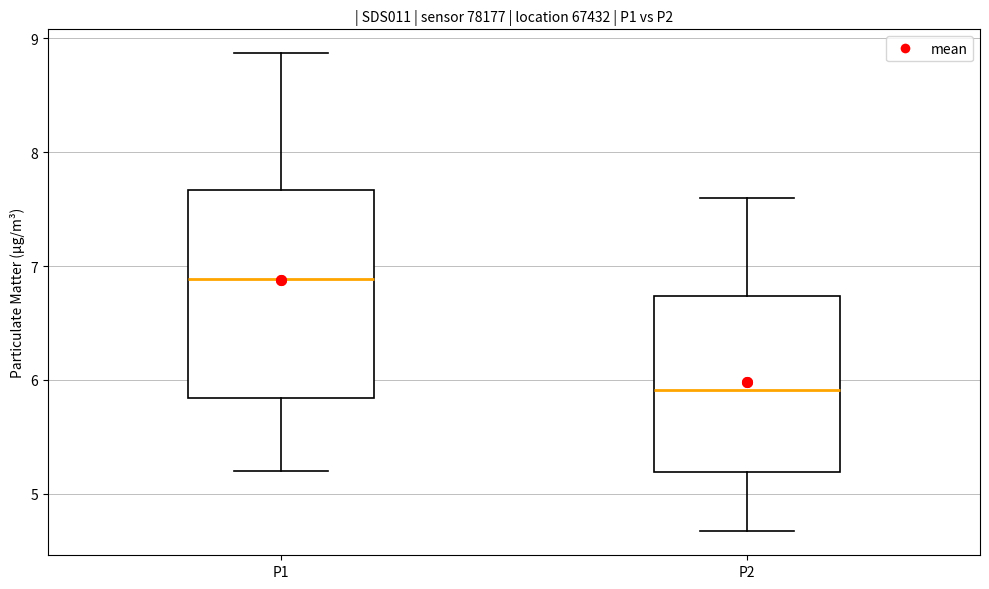

Where does the upper whisker of the box for P1 end on the y-axis? The values are not printed on the chart, so give them approximately, as read against the axis.

8.9